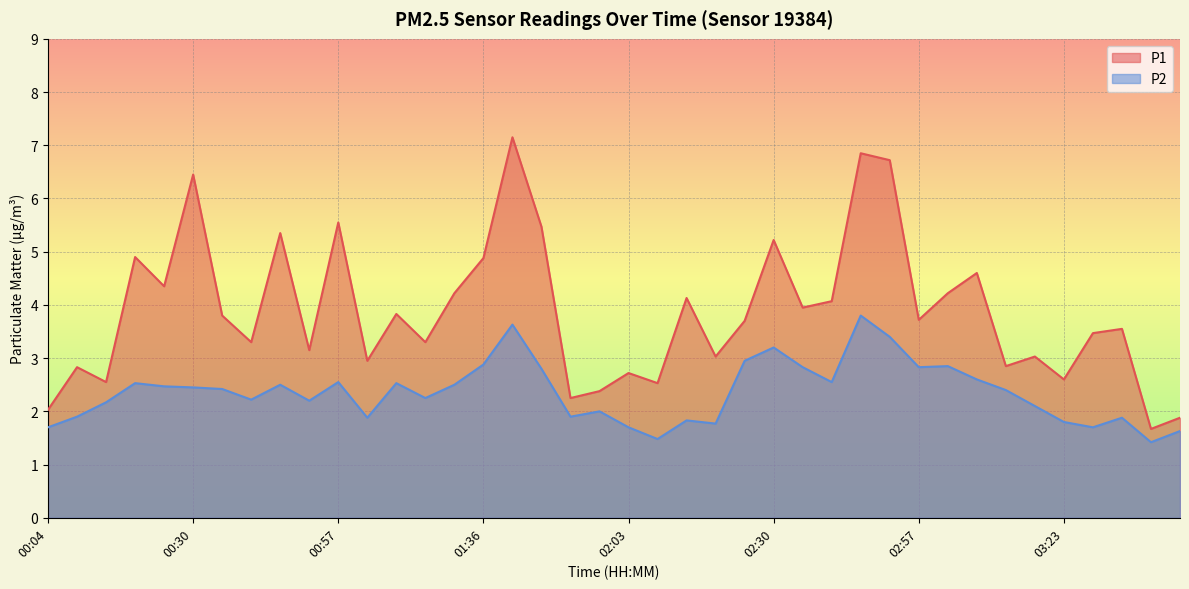

Between 00:57 and 03:39, which series saw the biggest shift?

P1